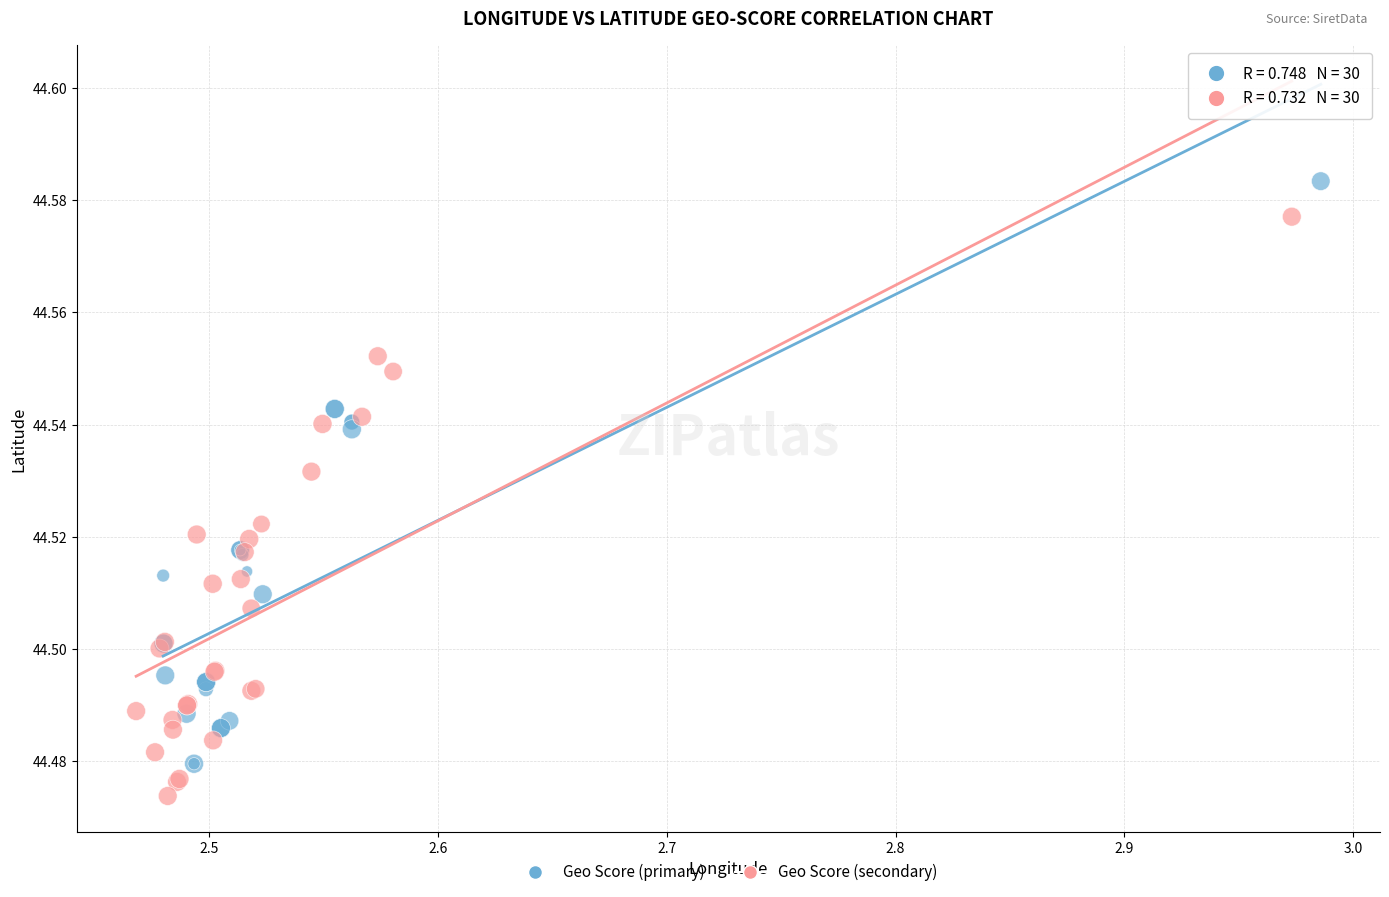

Which series contains the lowest Y value?

Geo Score (secondary)